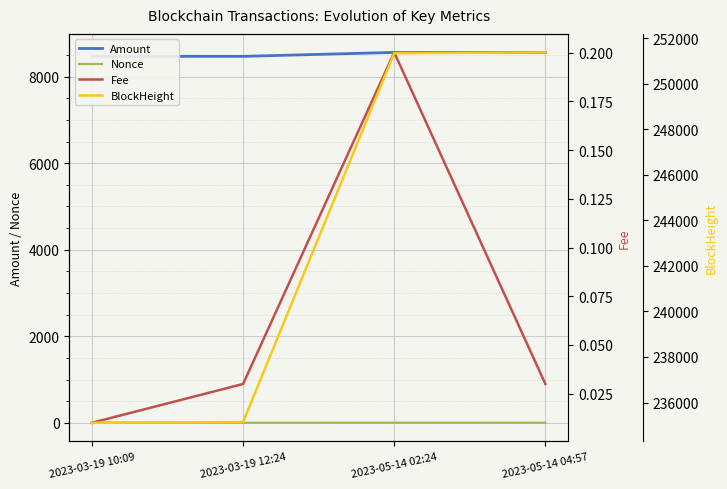

What is the greatest value displayed?

251376.0